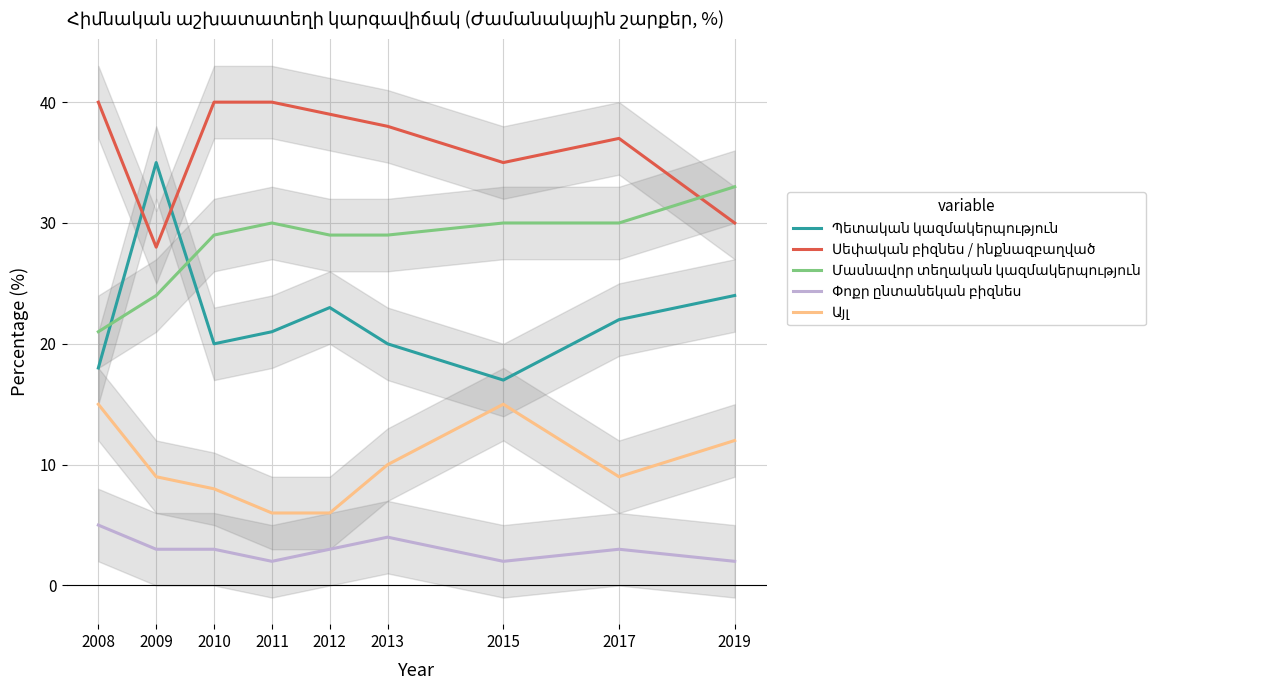

What is the difference between the maximum and minimum values in the Սեփական բիզնես / ինքնազբաղված series?

12